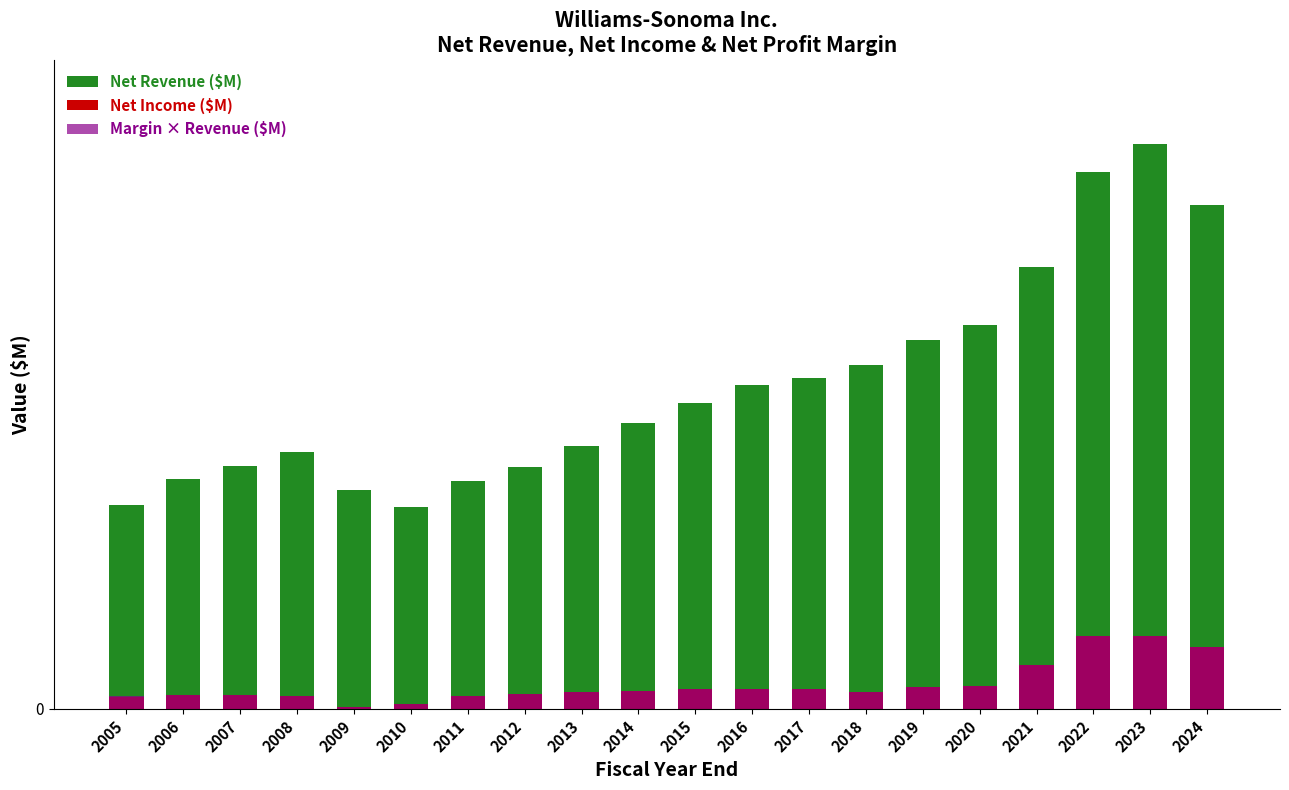

Where is Net Income ($M) nearest to the value 0?

2009